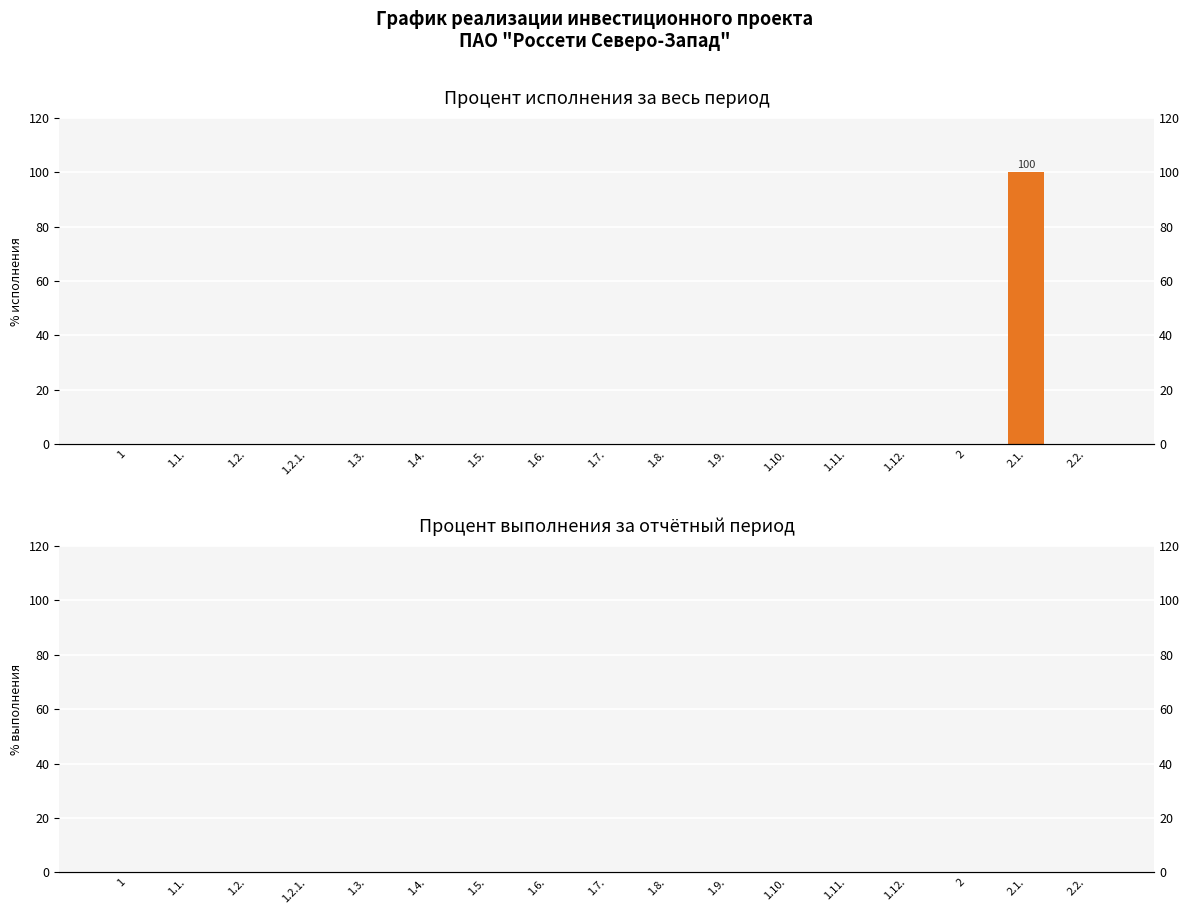

List the series in order of their overall mean, lowest first.

Процент выполнения за отч. период, Процент исполнения за весь период